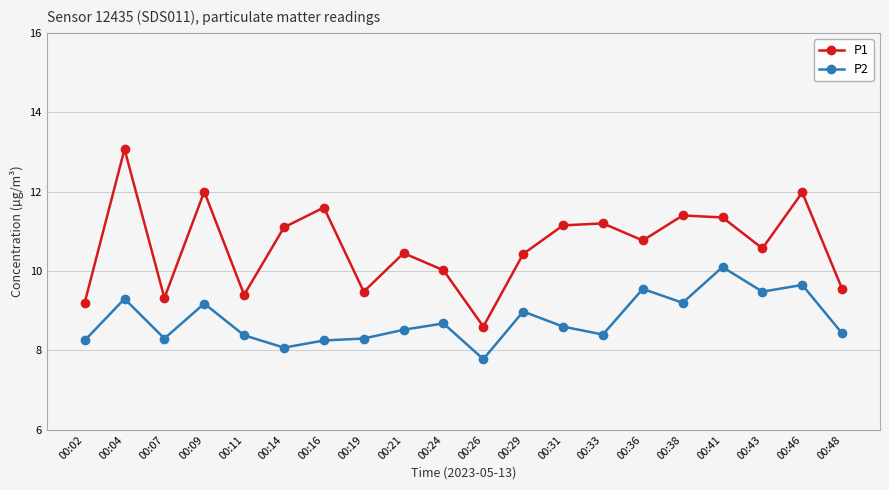

What are all the series names shown in the legend?

P1, P2